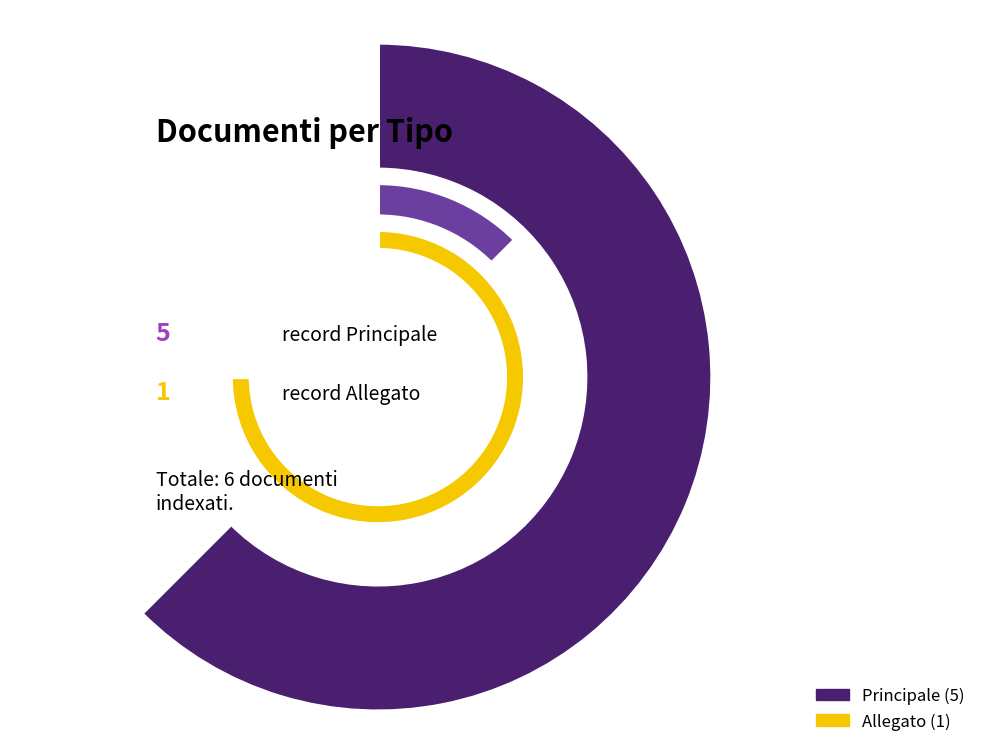

How much of the chart is everything except Principale?

16.7%